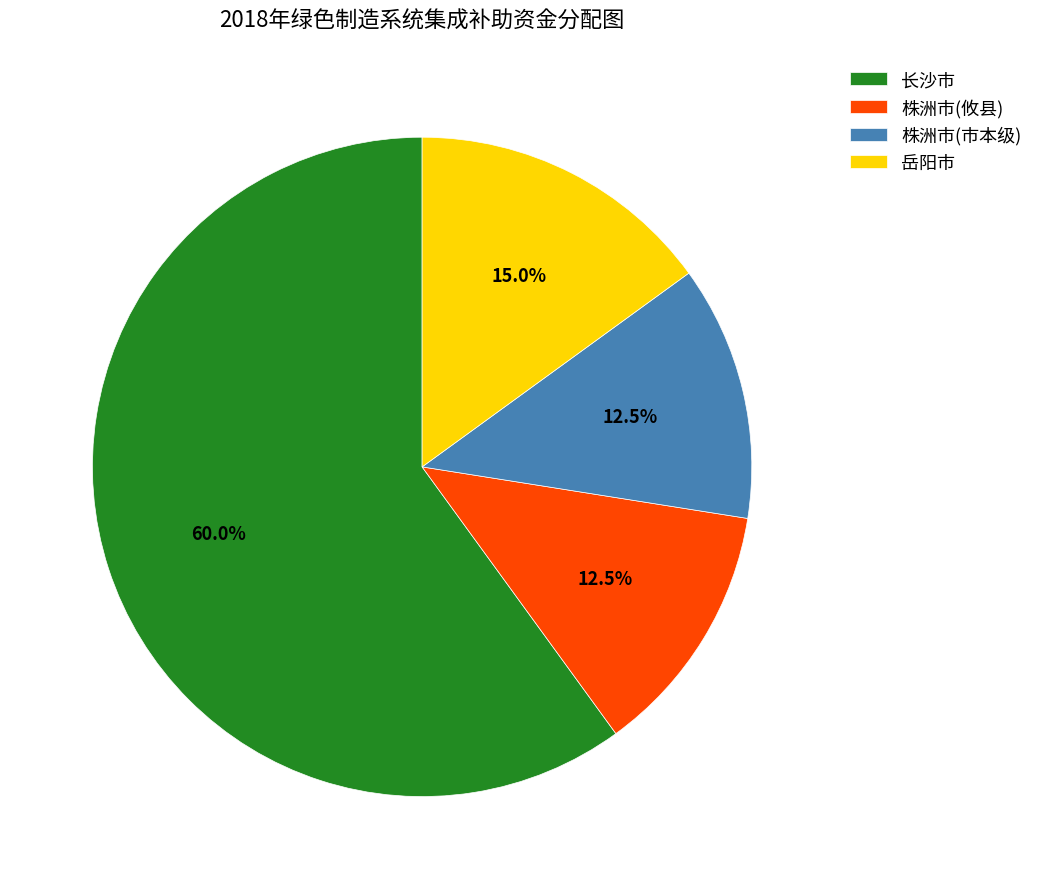

What percentage do 长沙市 and 株洲市(攸县) together represent?

72.5%